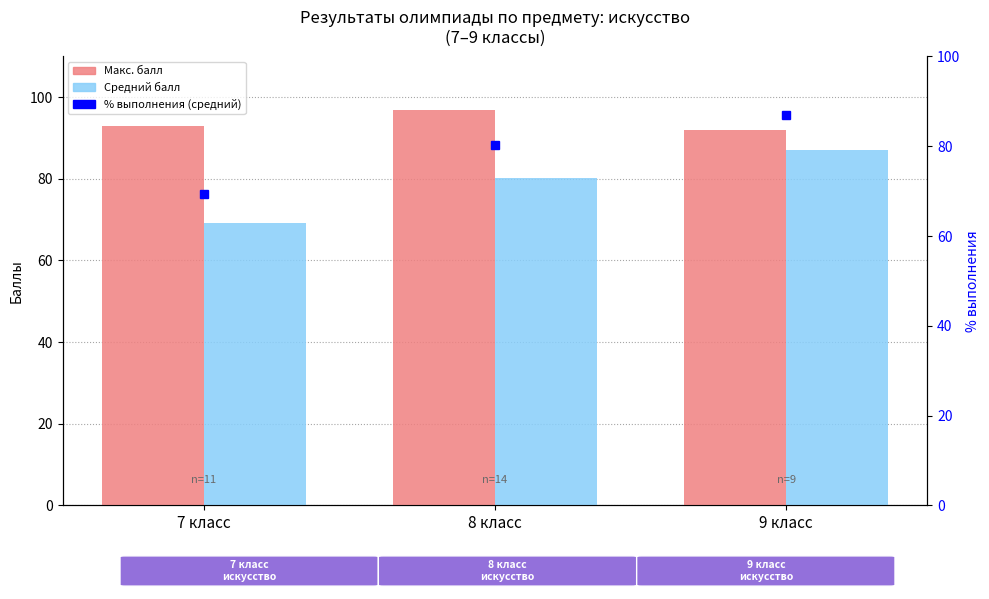

What are all the series names shown in the legend?

Макс. балл, Средний балл, % выполнения (средний)